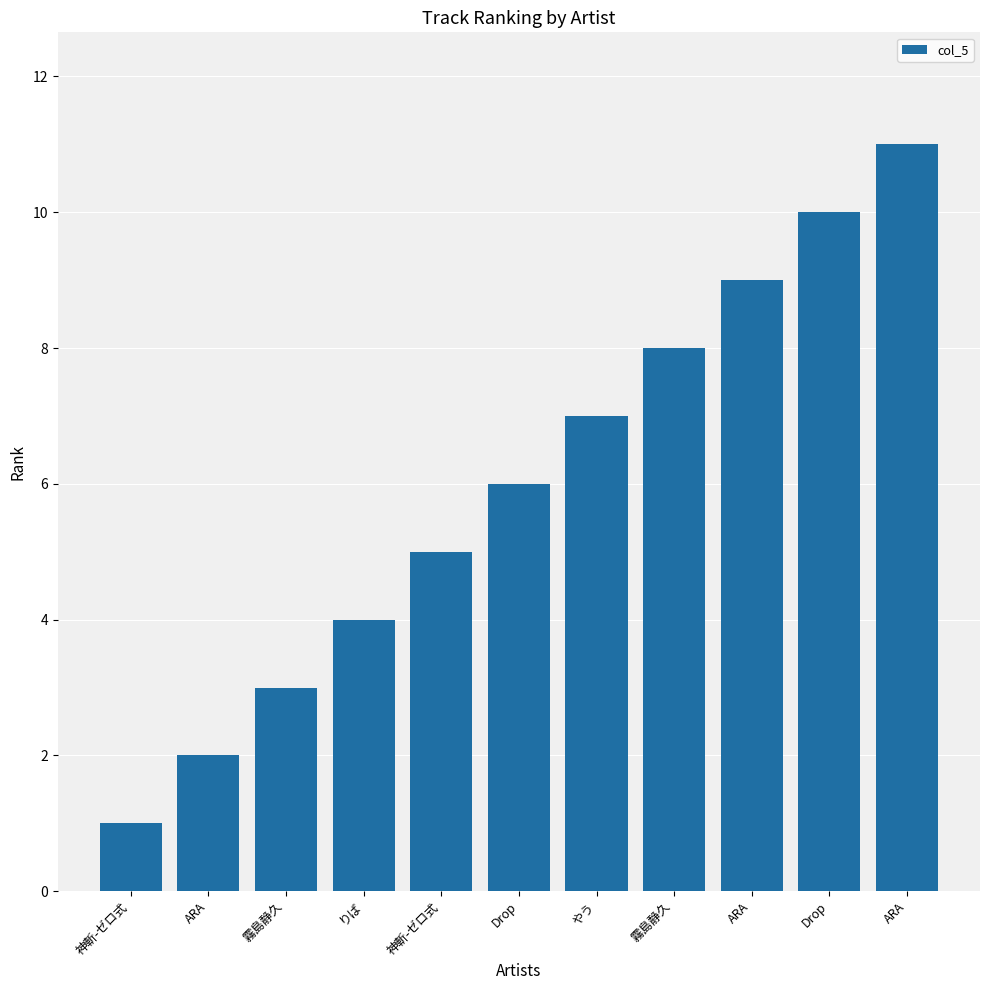

Does the chart contain any negative values?

No